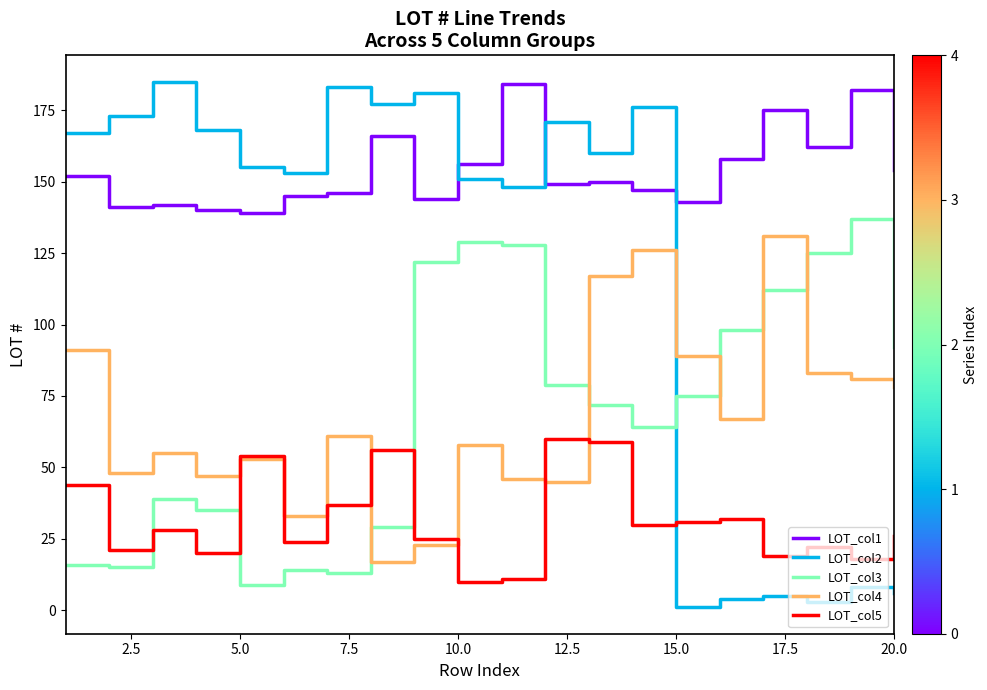

True or false: LOT_col3 has more than 1 points higher than both neighbors.

True